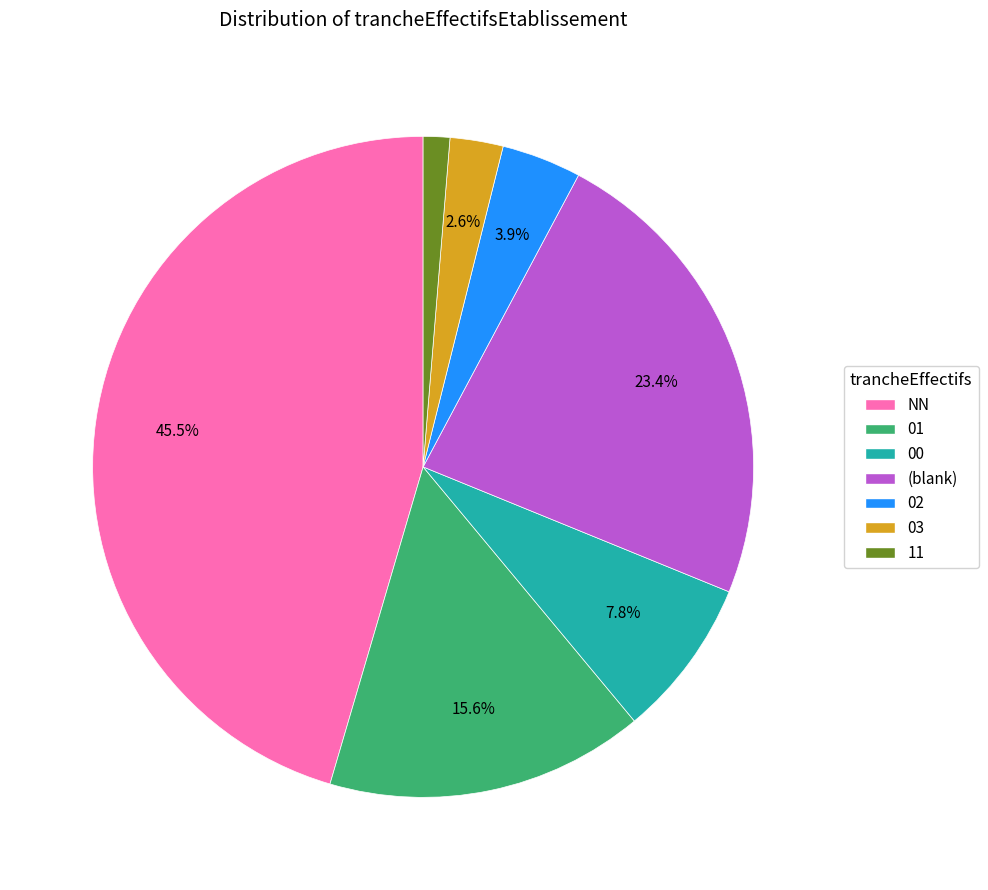

Do 00 and 01 together represent more than half of the pie?

No